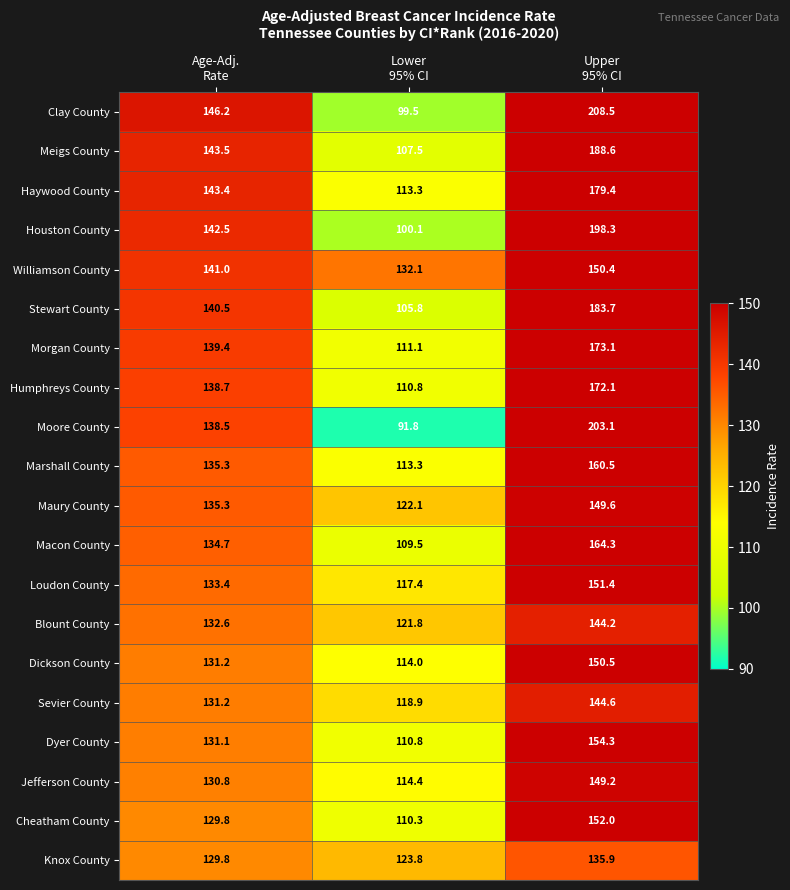

Which series has the largest total across all categories?

Clay County